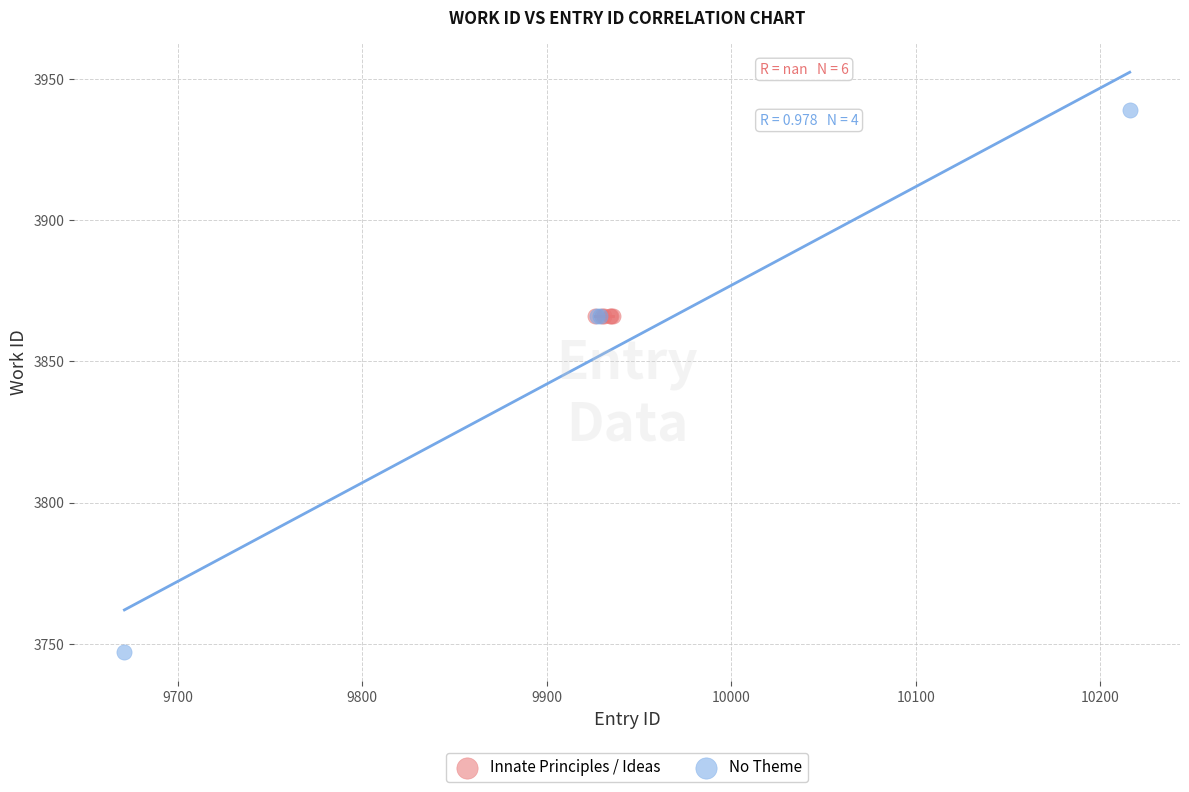

Which series reaches the minimum Y coordinate?

No Theme